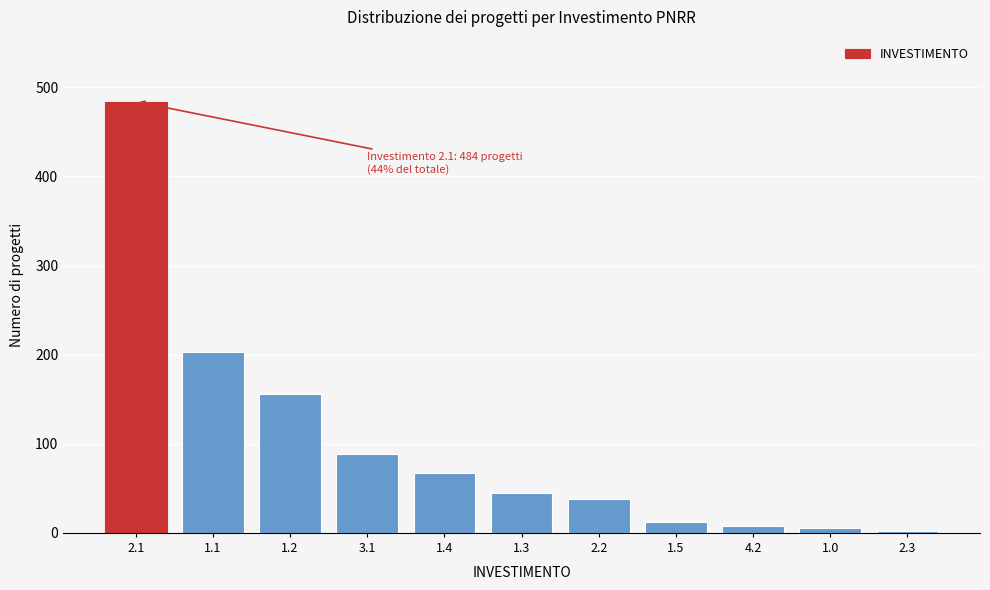

Reading right to left, extract all data points from this chart.

2	5	8	12	38	45	67	89	156	203	484